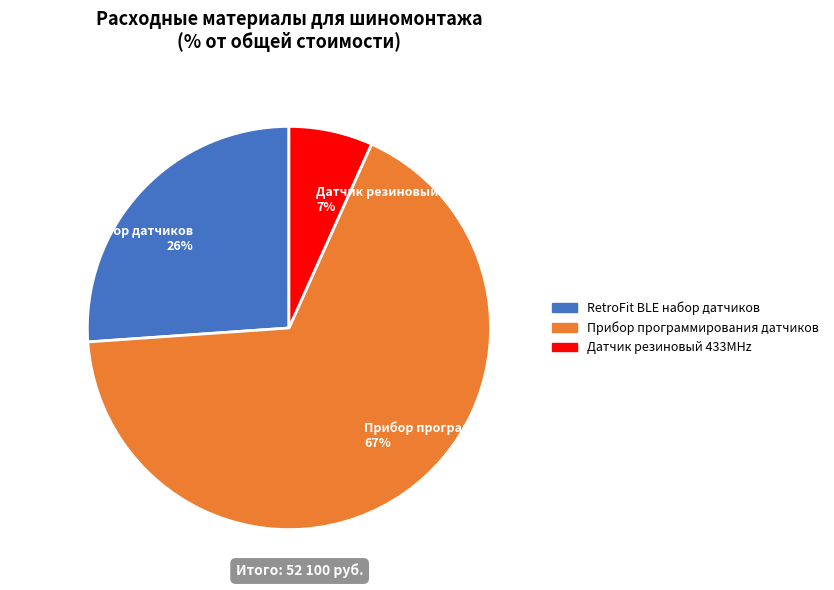

The RetroFit BLE набор датчиков slice represents 26% of the pie. True or false?

True